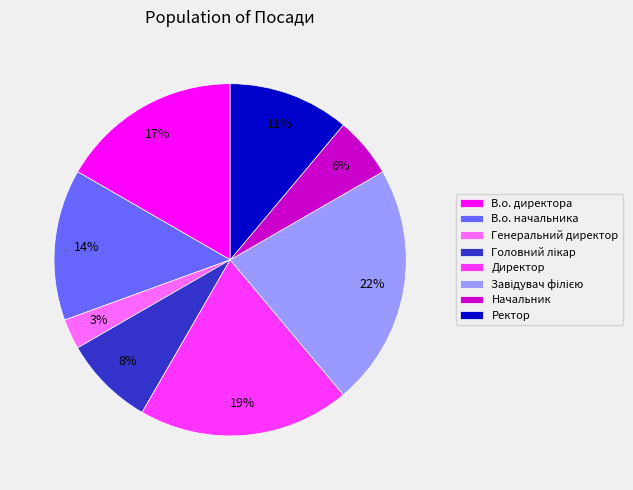

Is the sum of Директор and Генеральний директор greater than half?

No